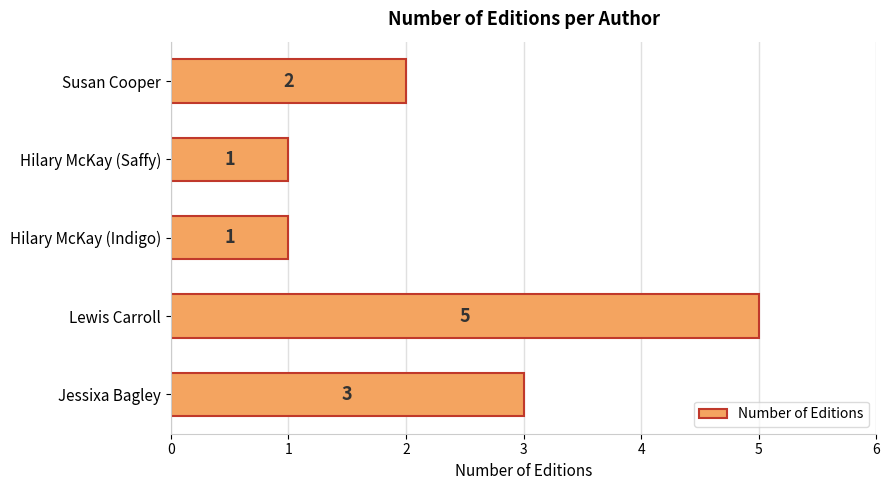

Which has a higher value, Susan Cooper or Lewis Carroll?

Lewis Carroll